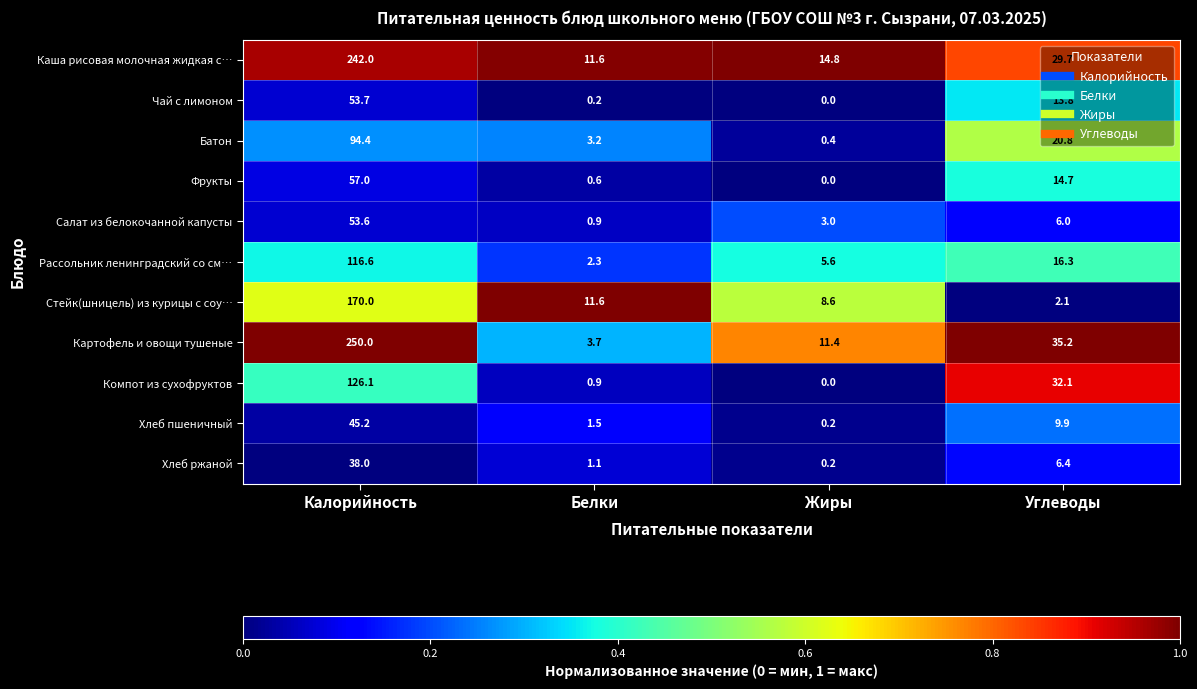

Rank the series by their maximum value, from lowest to highest.

Хлеб ржаной, Хлеб пшеничный, Салат из белокочанной капусты, Чай с лимоном, Фрукты, Батон, Рассольник ленинградский со см…, Компот из сухофруктов, Стейк(шницель) из курицы с соу…, Каша рисовая молочная жидкая с…, Картофель и овощи тушеные